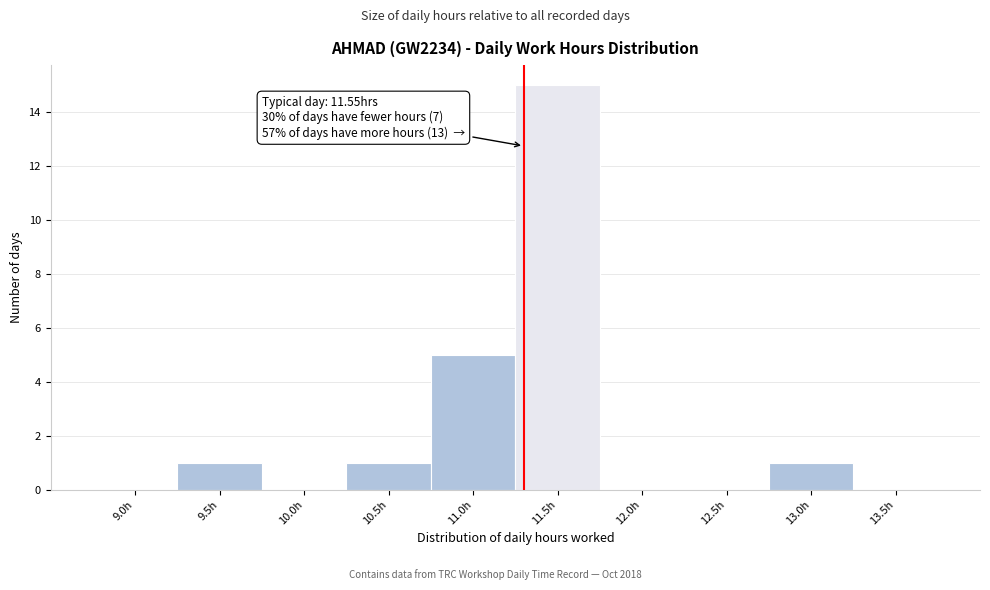

Reading left to right, transcribe all the data shown in this chart.

9.0h=0	9.5h=1	10.0h=0	10.5h=1	11.0h=5	11.5h=15	12.0h=0	12.5h=0	13.0h=1	13.5h=0